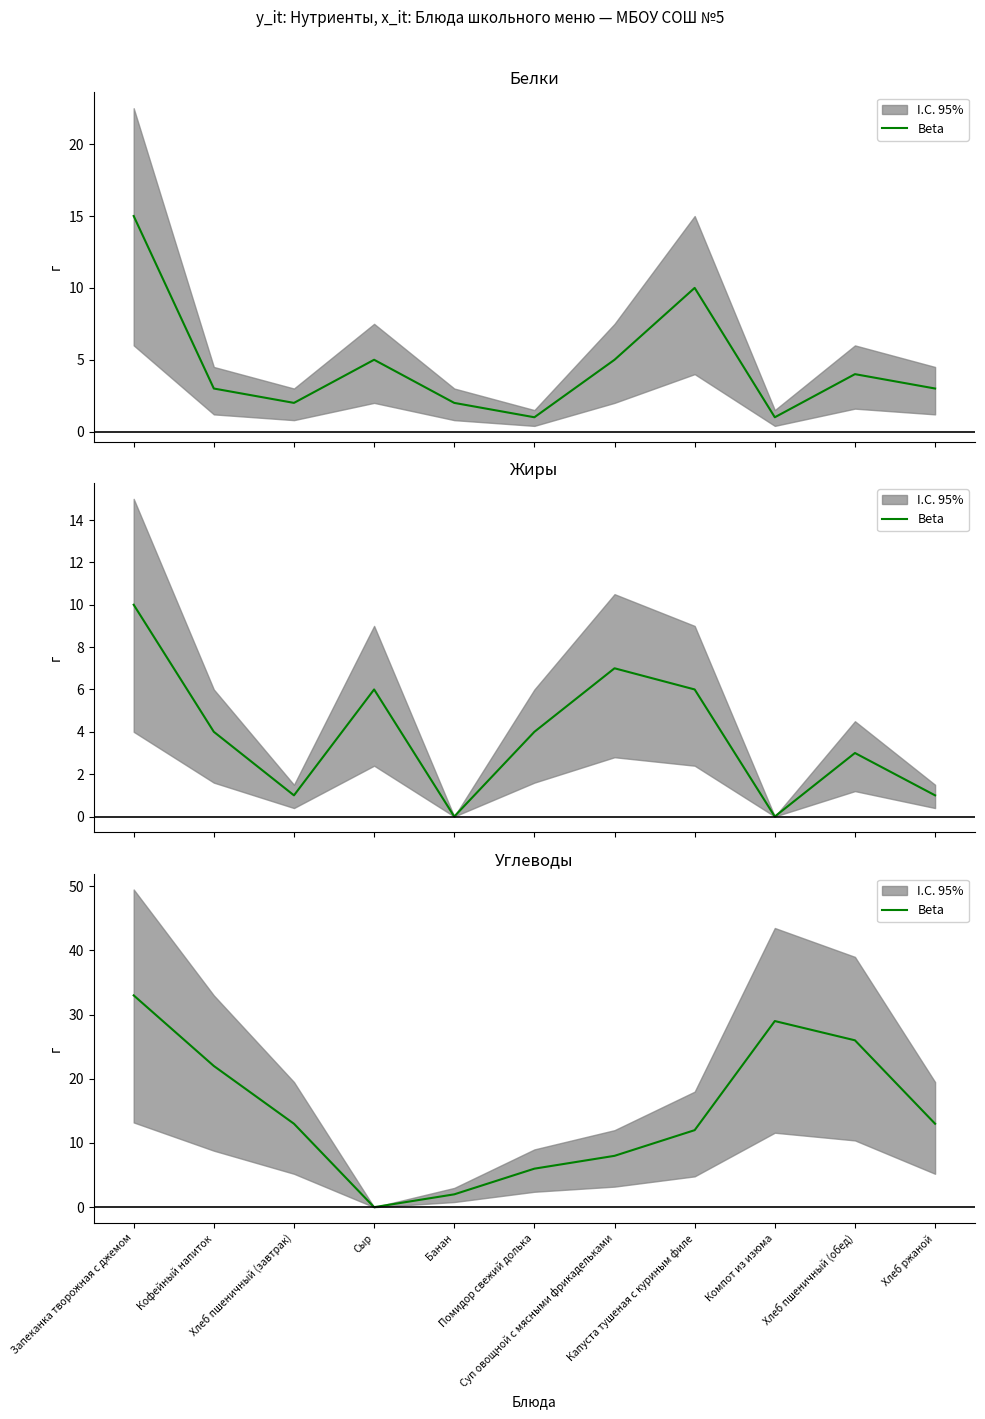

How many points are higher than both their immediate neighbors (excluding endpoints)?

1